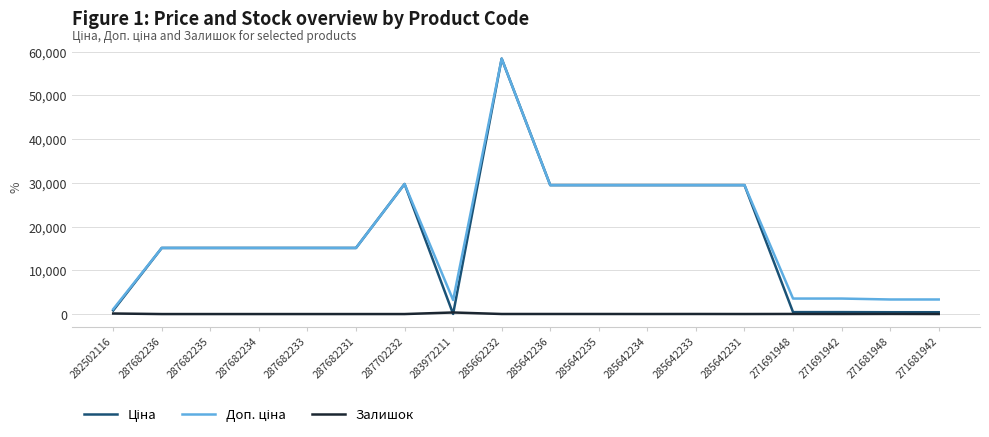

What is the spread (max minus min) of values at 287682236?

15120.0